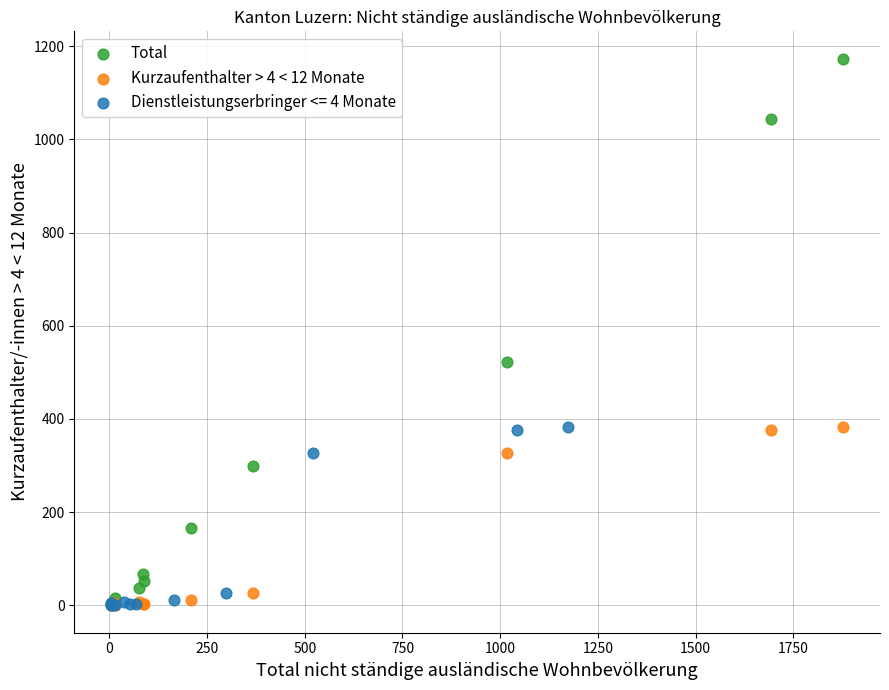

Which series has the largest Y range (max minus min)?

Total